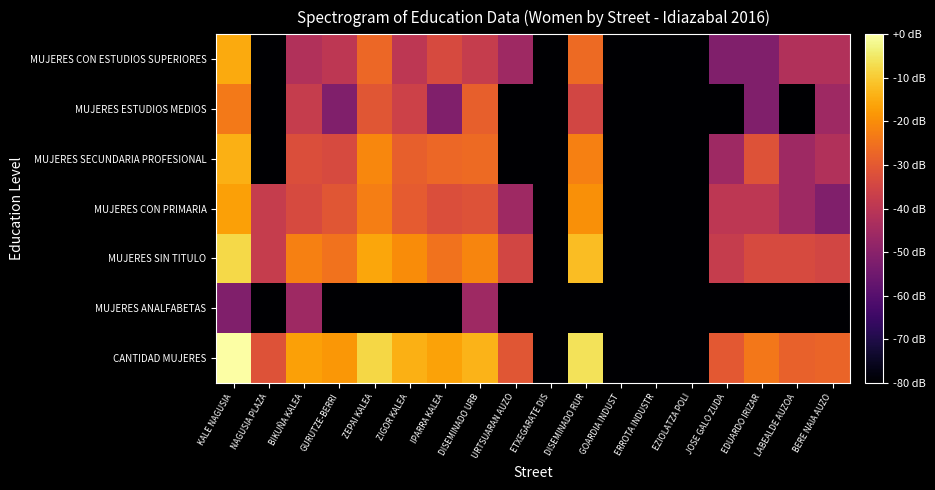

How many distinct data groups are displayed?

7